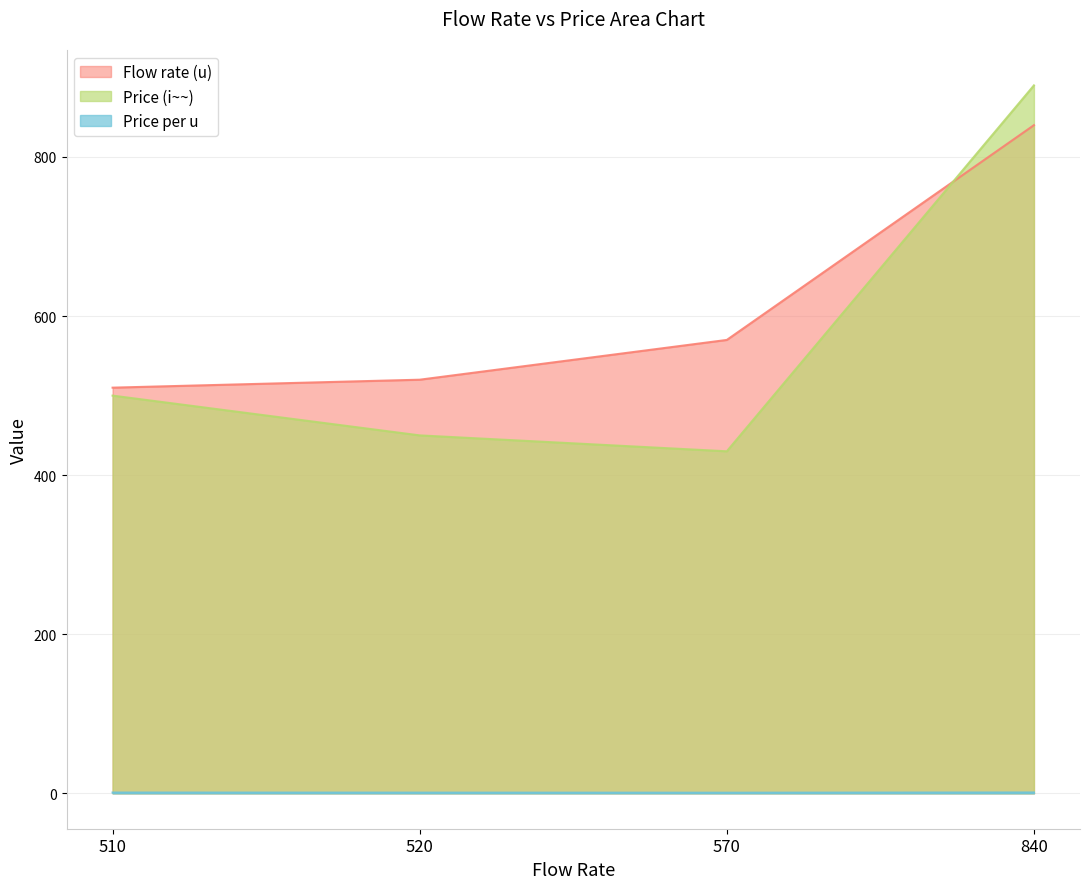

Count the number of categories in the chart.

4